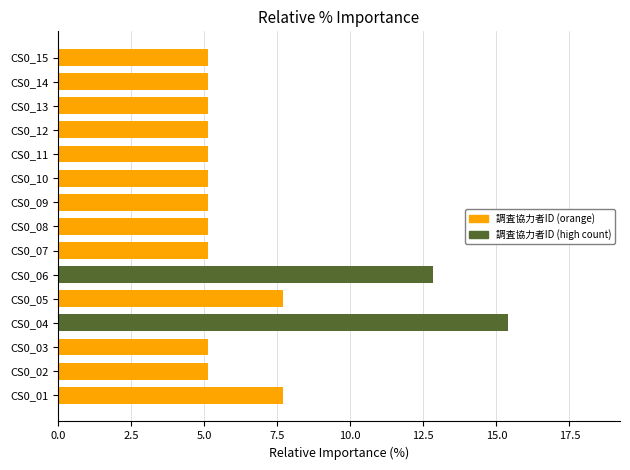

What is the minimum value shown in the chart?

5.1